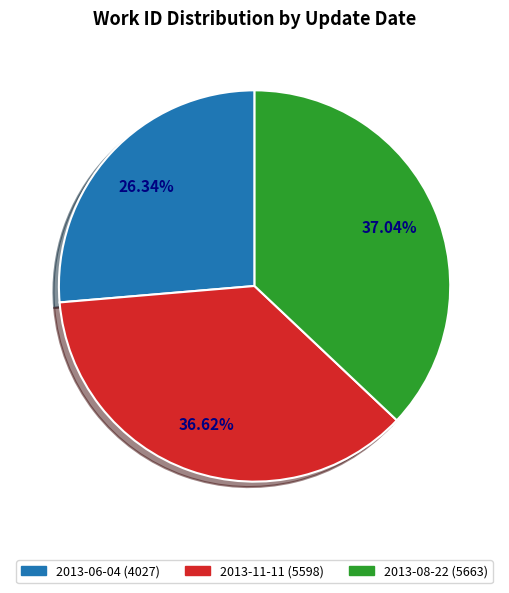

To the nearest percent, what percentage of the pie is 2013-11-11?

37%